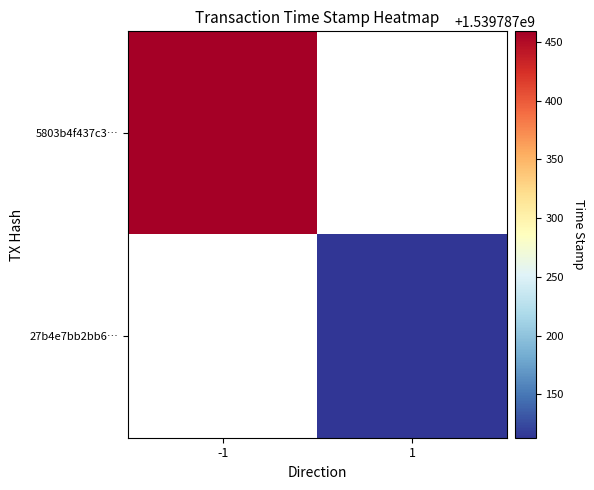

How many values in 5803b4f437c315840bbe5fbe8d39ea6cd741dec are below zero?

1